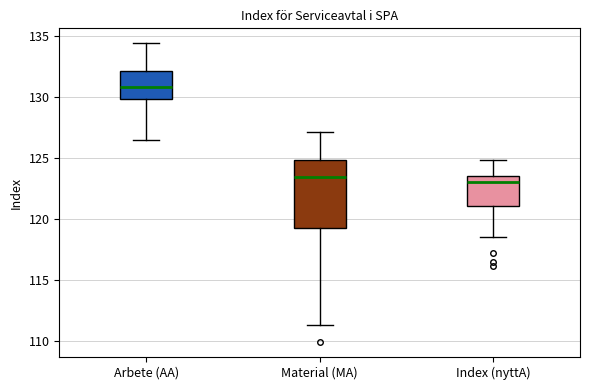

Which box has the highest median line?

Arbete (AA)